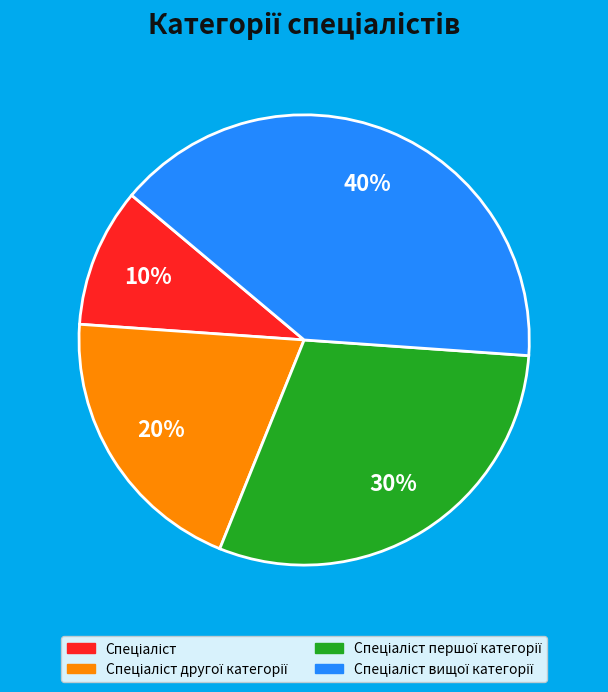

To the nearest percent, what is the average slice percentage?

25%